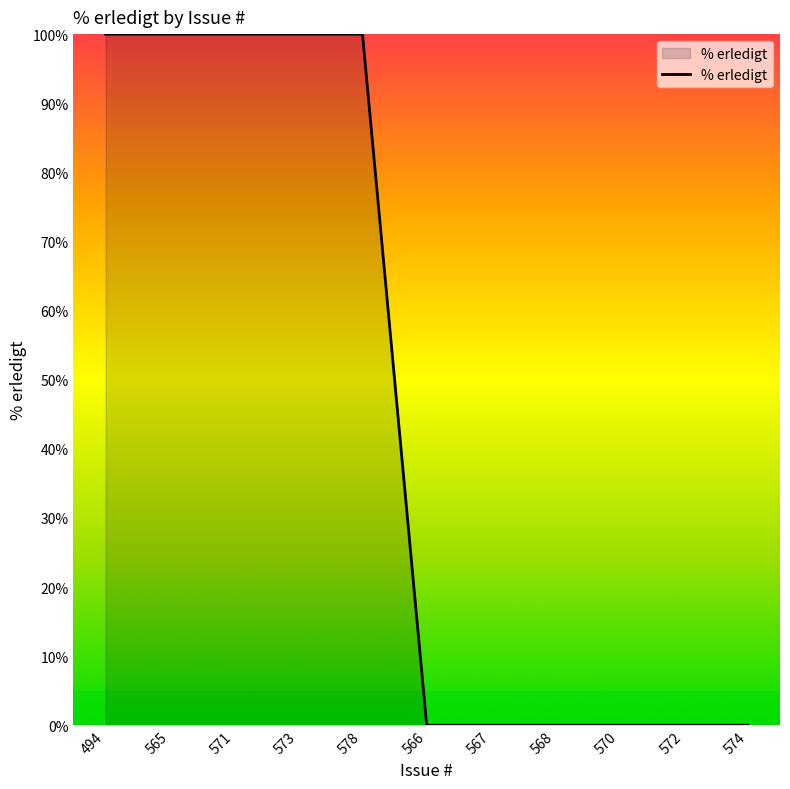

What is the sum of all values?

500